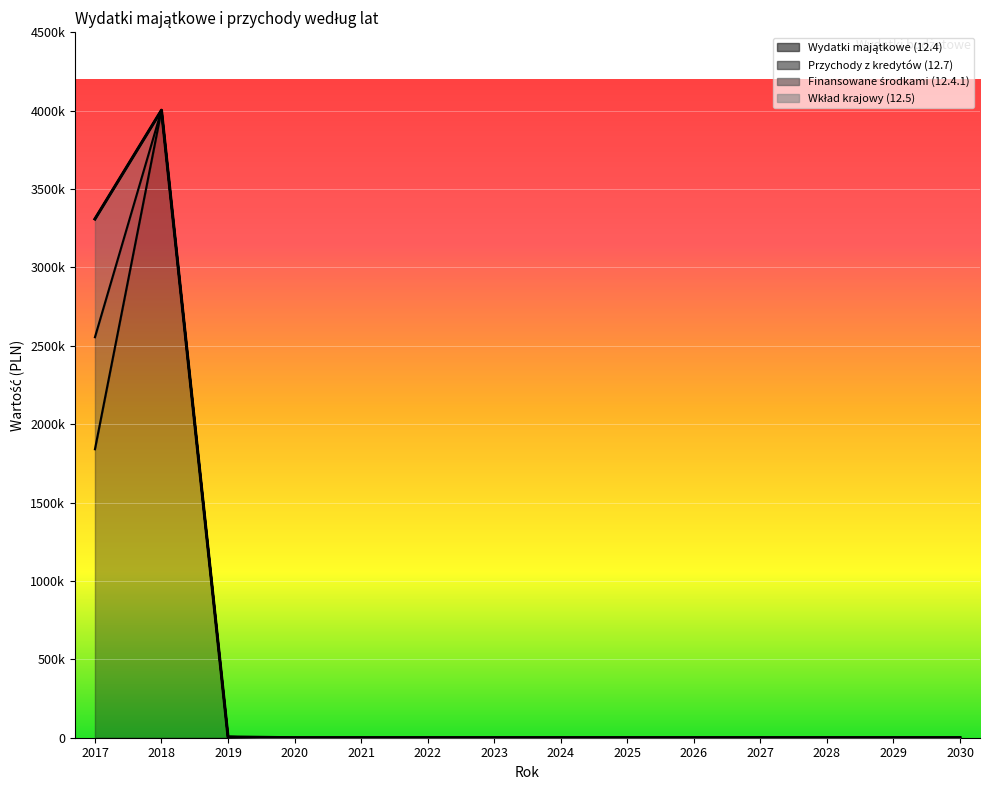

In Wydatki majątkowe (12.4), how many points are higher than both neighbors (excluding endpoints)?

1